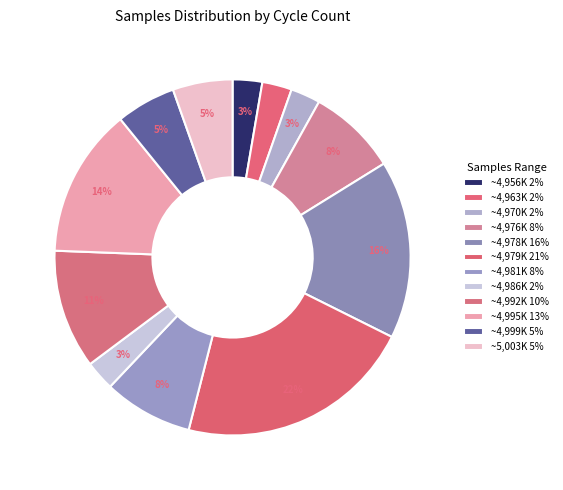

How many slices are in this pie chart?

12